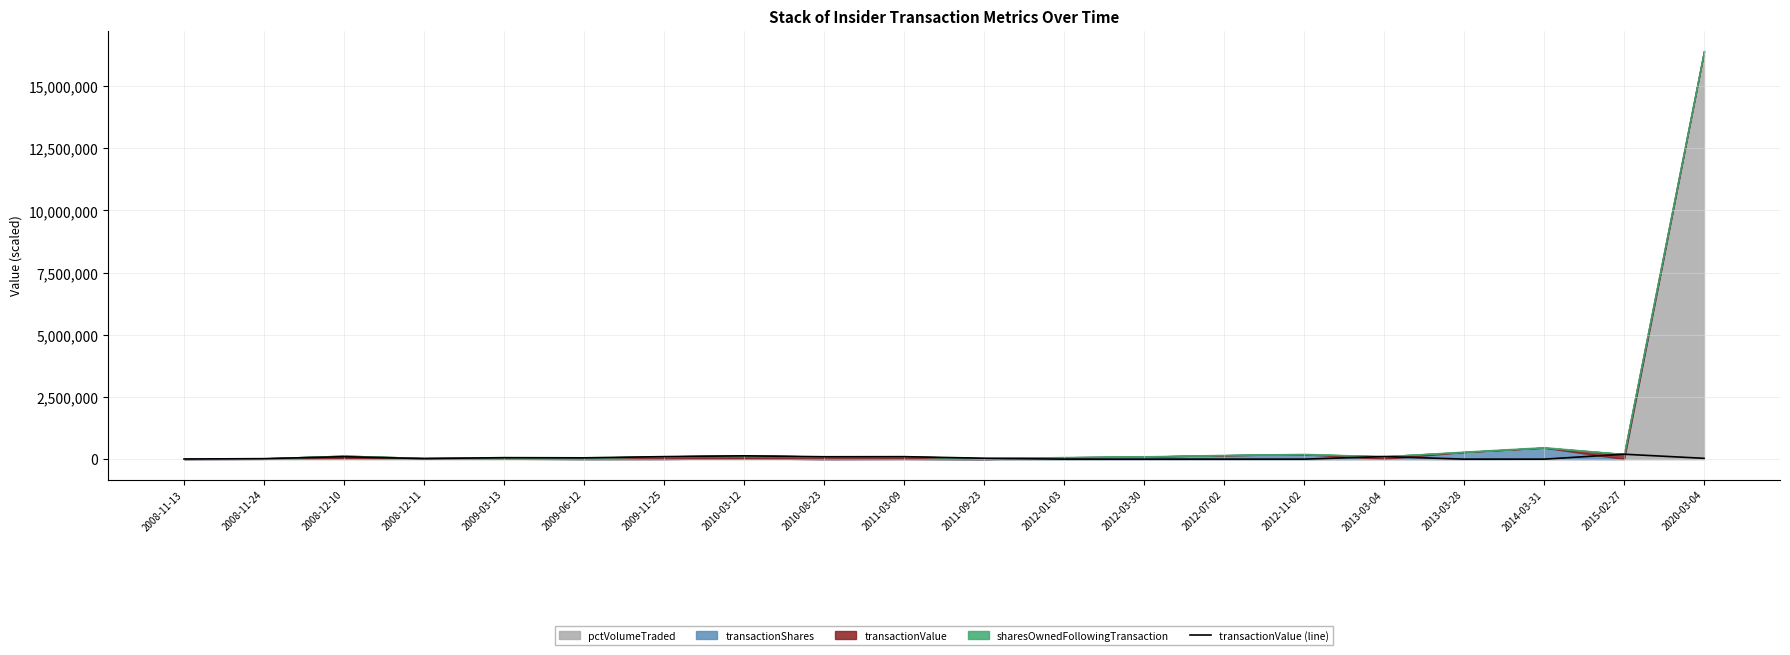

Where is the first local minimum?

2008-12-11